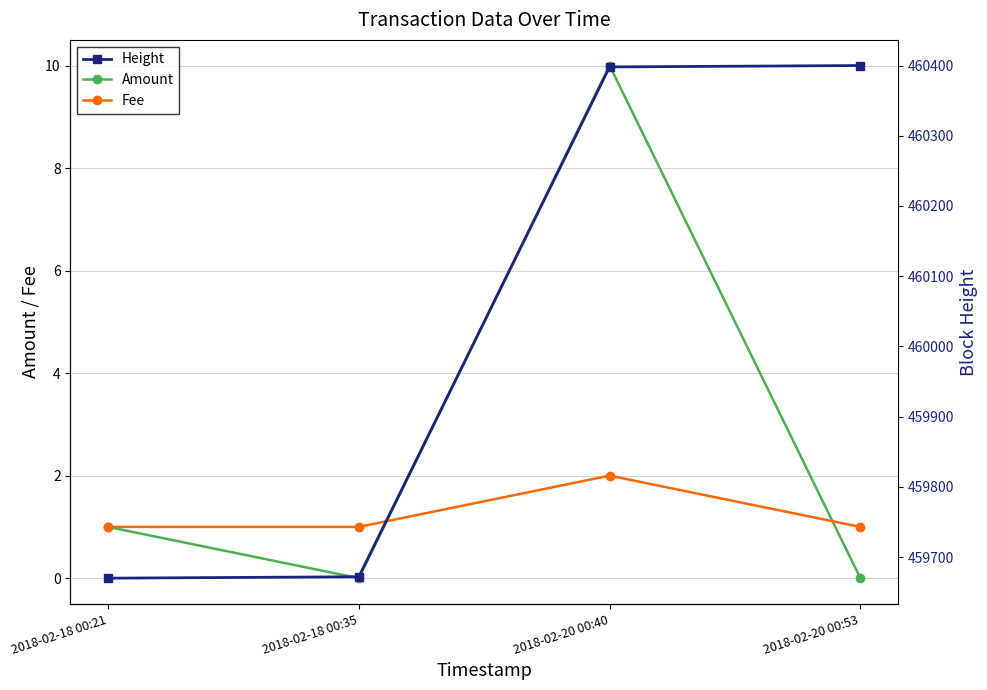

True or false: Fee and Height cross at least once.

False